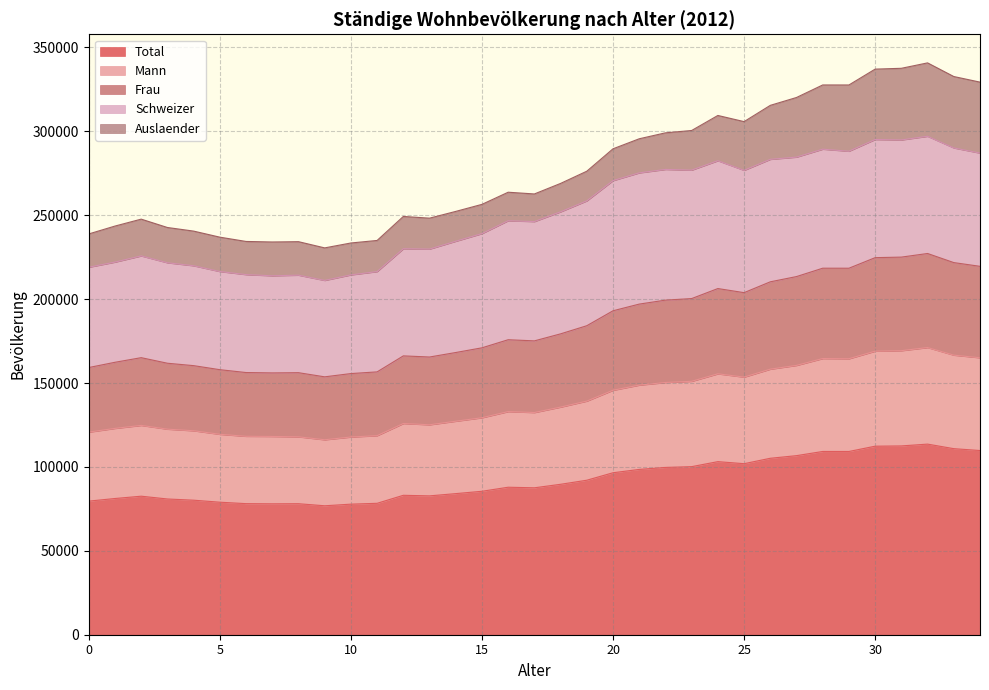

What are all the series names shown in the legend?

Total, Mann, Frau, Schweizer, Auslaender